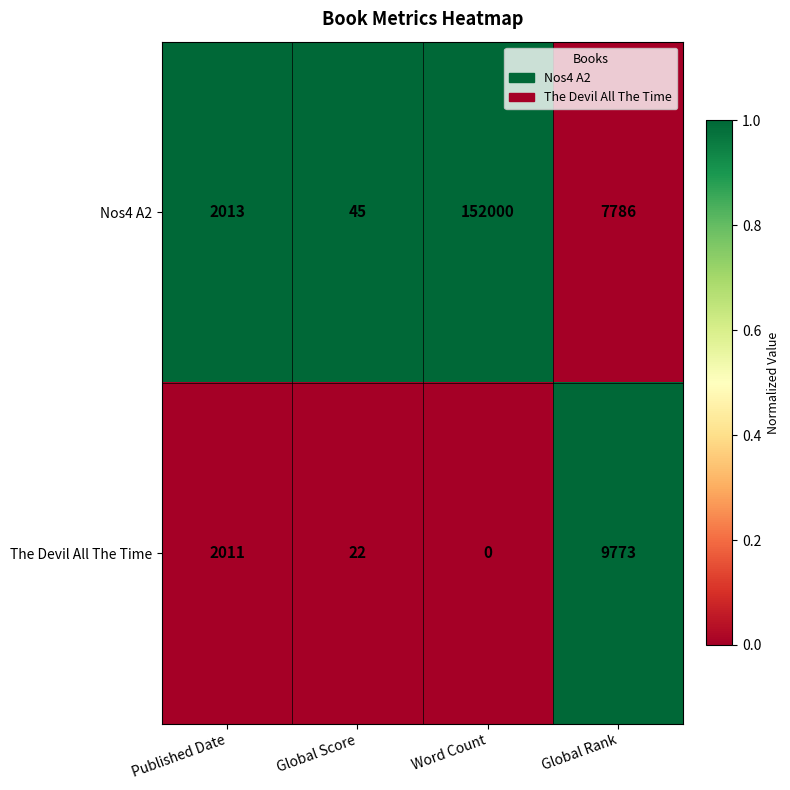

What is the difference between the second highest and minimum values in the Nos4 A2 series?

7741